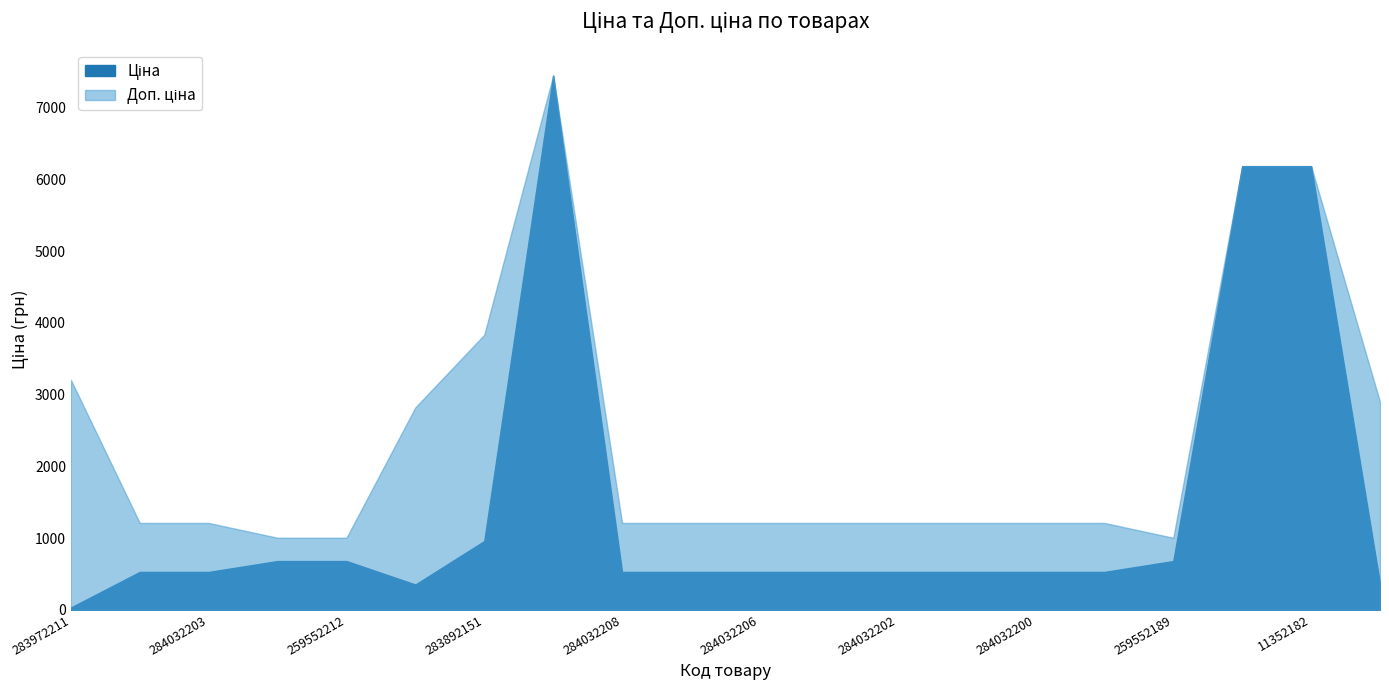

Which category has the lowest value across all series?

283972211